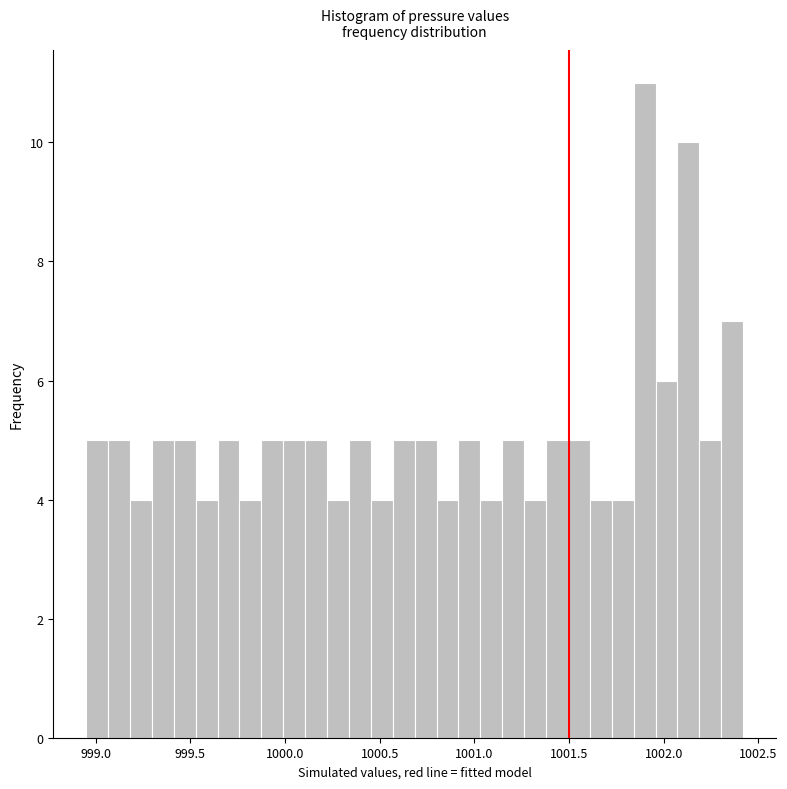

Read against the x-axis, roughly where is the centre of the tallest bar?

1001.90